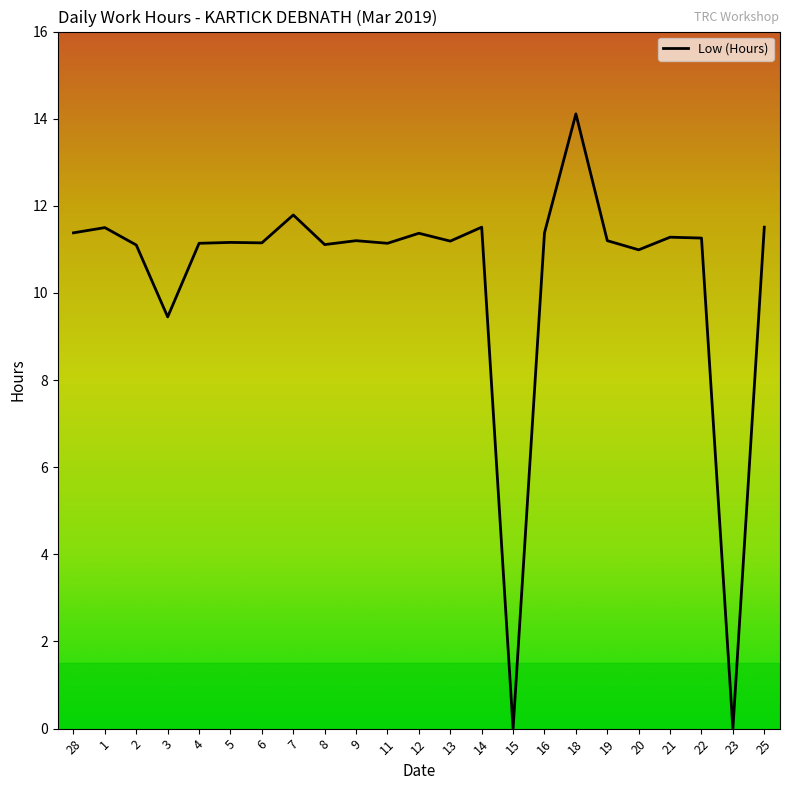

What value does the data have at 18?

14.1